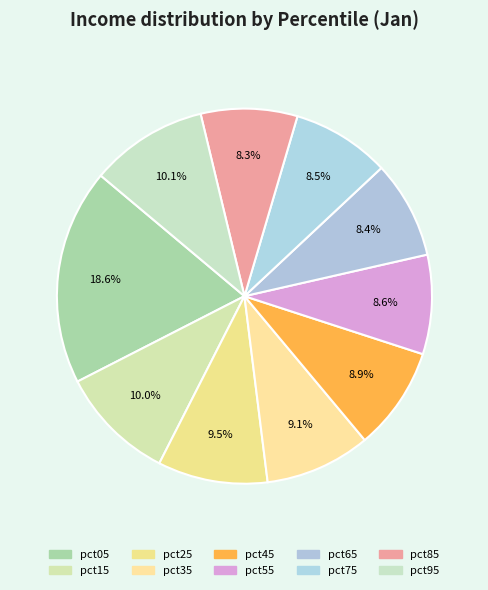

How many segments does this pie chart have?

10